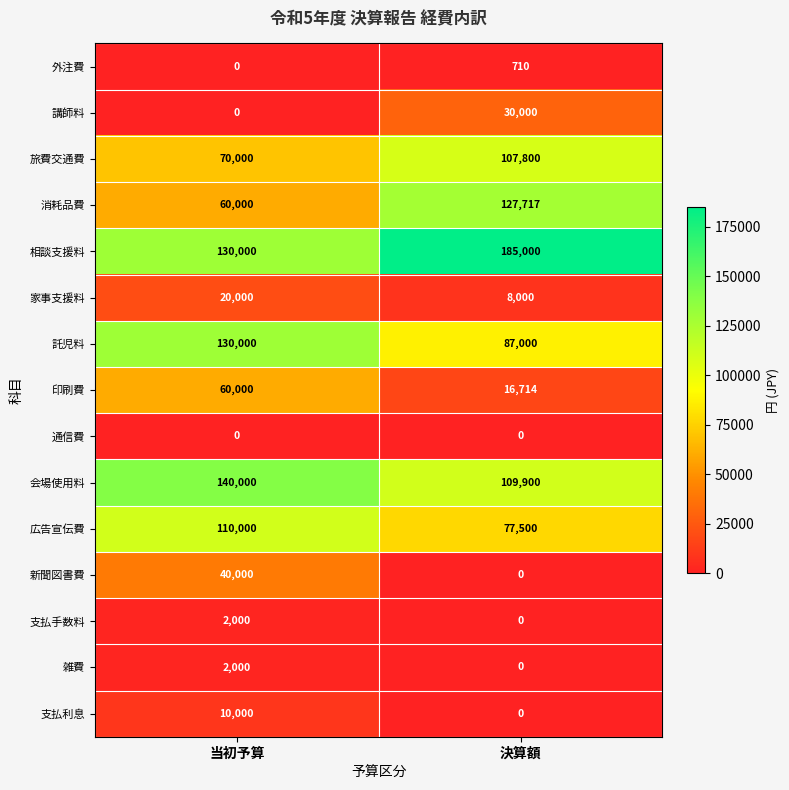

List the labels in order of 支払利息 value, smallest first.

決算額, 当初予算